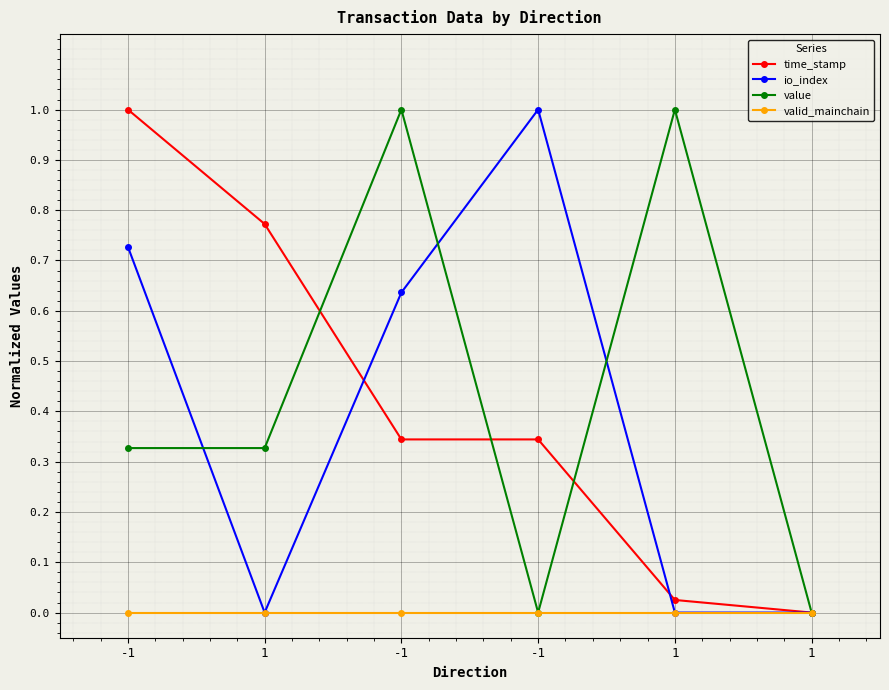

What is the difference between the second highest and second lowest values in the value series?

1.0